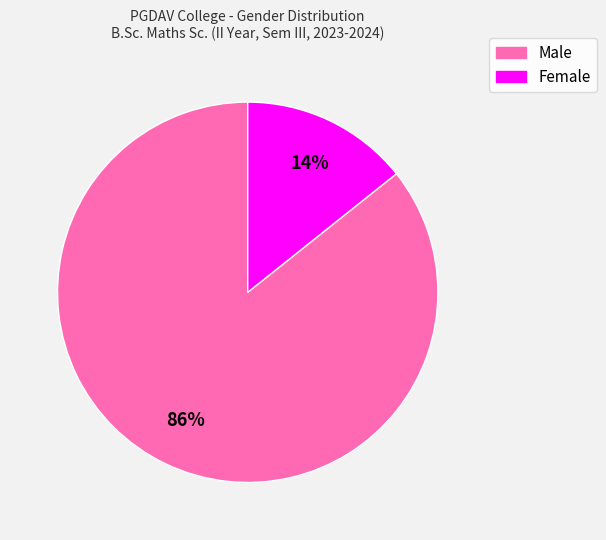

How many segments does this pie chart have?

2